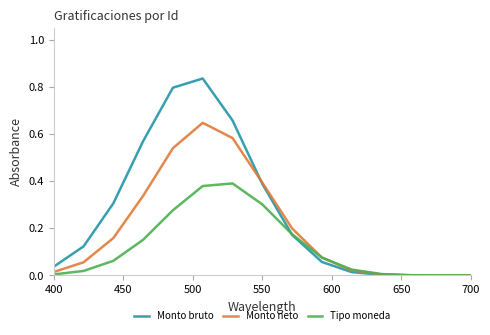

Which series has the largest total across all categories?

Monto bruto